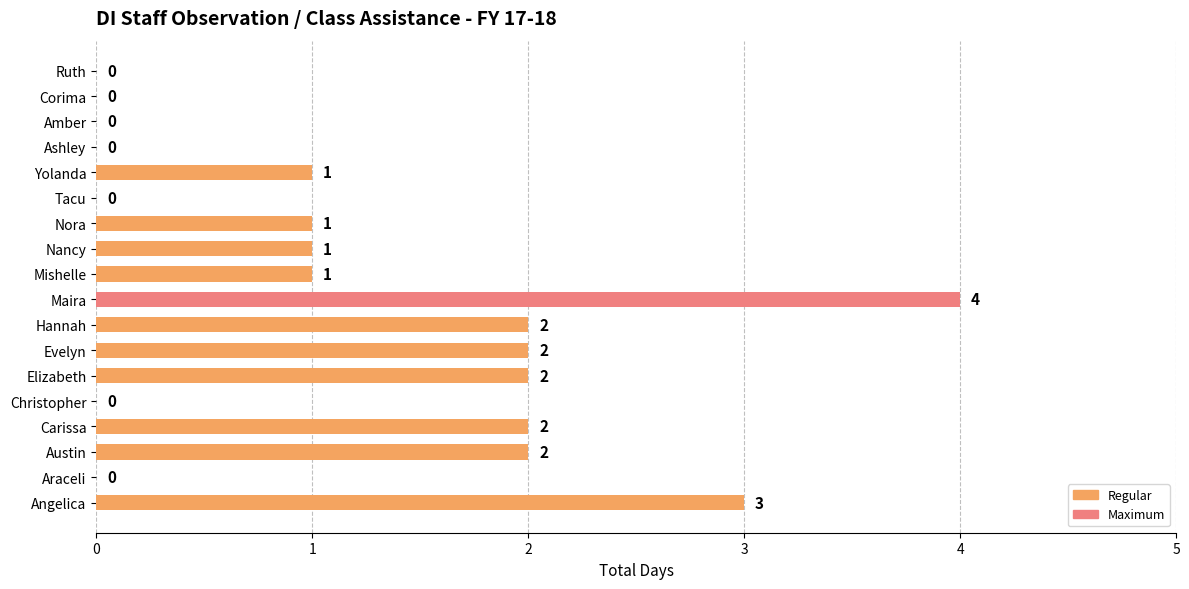

The value at Elizabeth is 3. True or false?

False